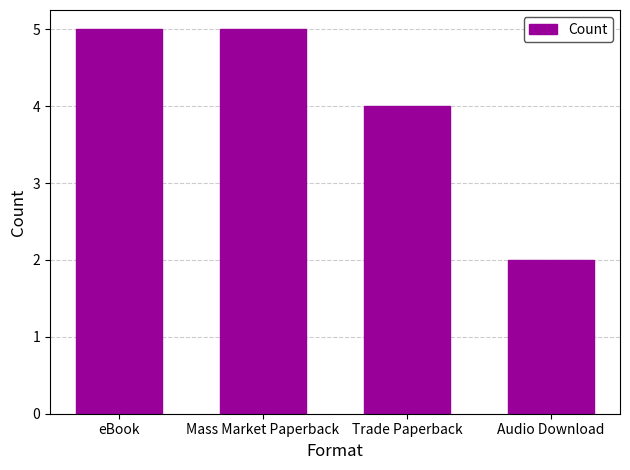

Which label corresponds to the smallest value in the chart?

Audio Download